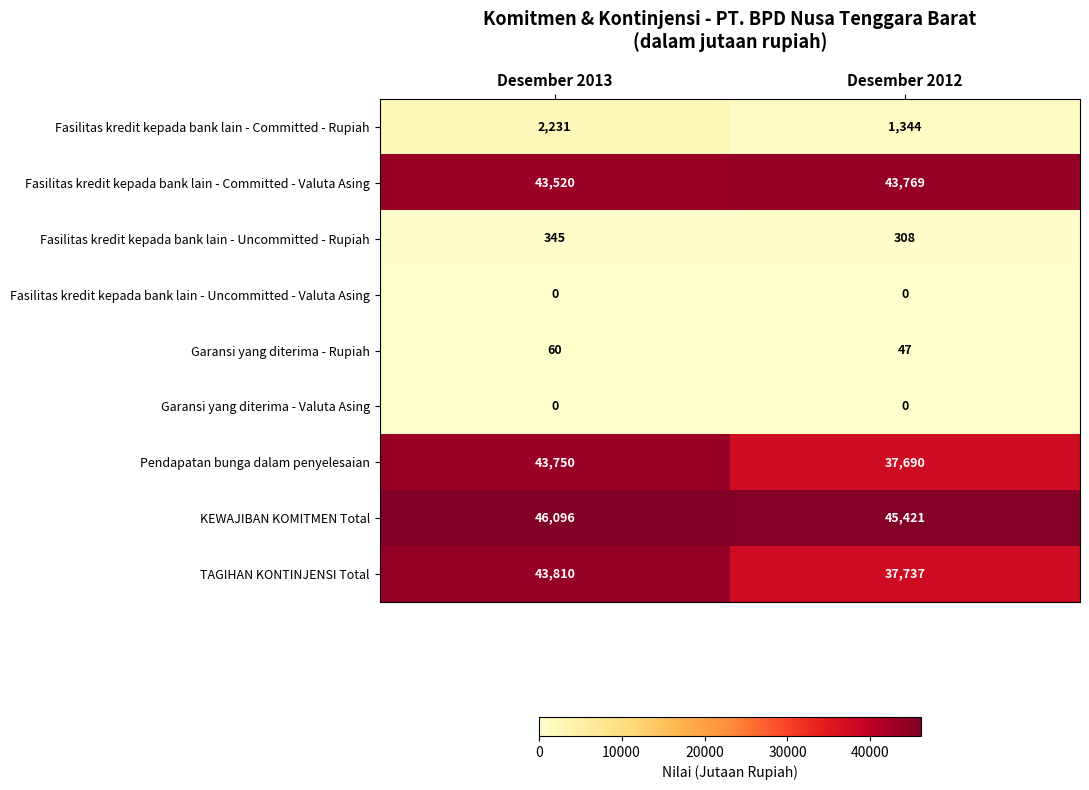

Reading right to left, transcribe all the data shown in this chart.

Fasilitas kredit kepada bank lain - Committed - Rupiah: 1344	2231
Fasilitas kredit kepada bank lain - Committed - Valuta Asing: 43769	43520
Fasilitas kredit kepada bank lain - Uncommitted - Rupiah: 308	345
Fasilitas kredit kepada bank lain - Uncommitted - Valuta Asing: 0	0
Garansi yang diterima - Rupiah: 47	60
Garansi yang diterima - Valuta Asing: 0	0
Pendapatan bunga dalam penyelesaian: 37690	43750
KEWAJIBAN KOMITMEN Total: 45421	46096
TAGIHAN KONTINJENSI Total: 37737	43810